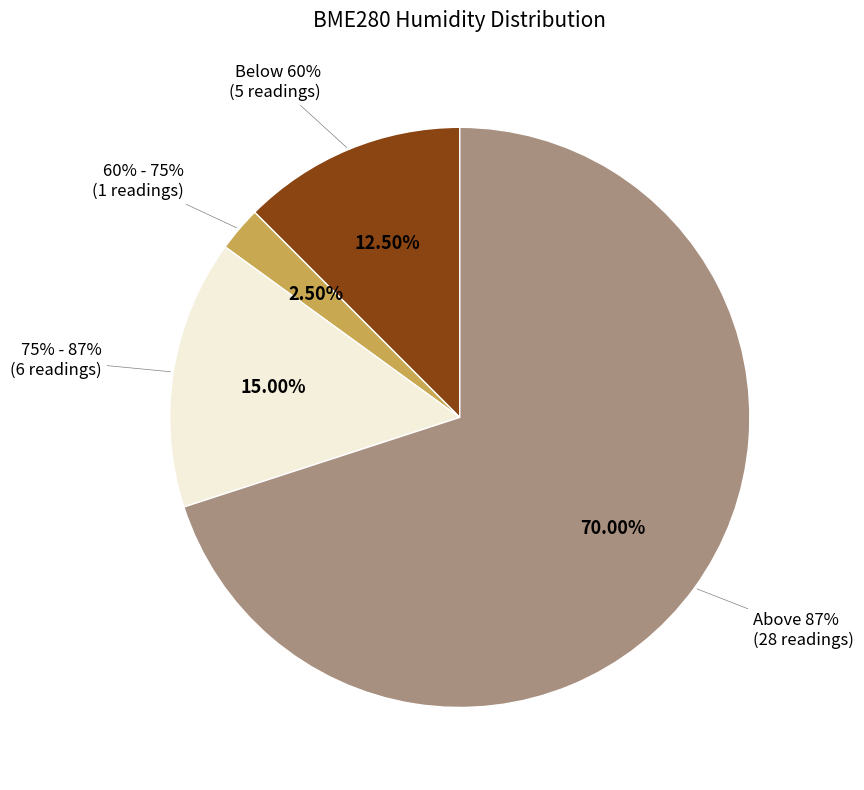

Does 00:33 account for over 50% of the chart?

No